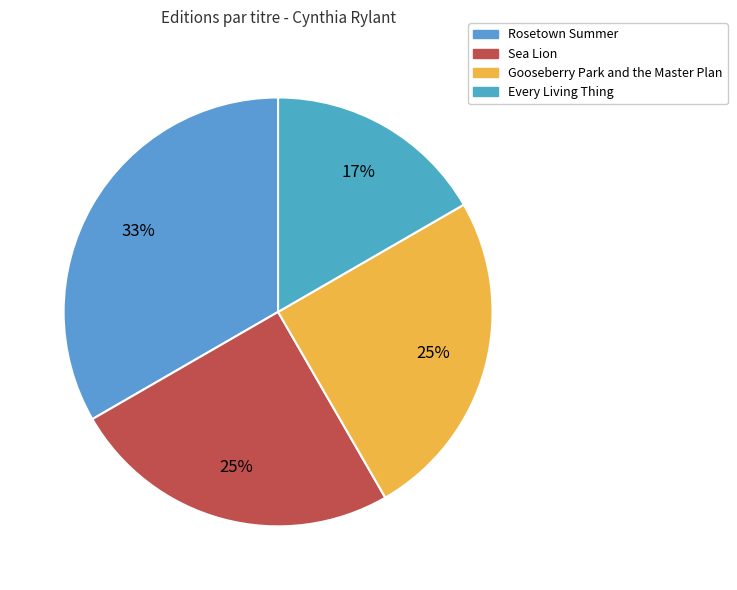

Does Sea Lion account for over 50% of the chart?

No